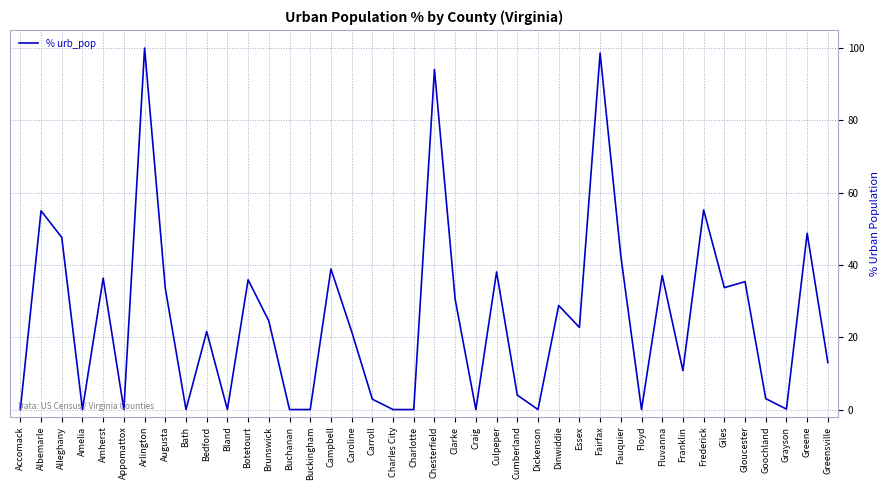

What position from the right is Greensville?

1